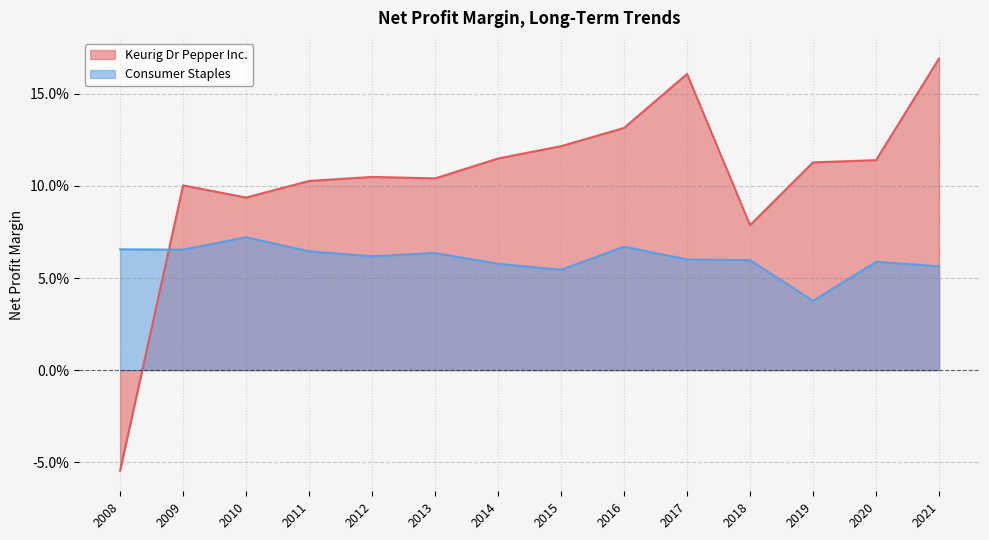

Which series ends up on top after the final intersection of Consumer Staples and Keurig Dr Pepper Inc.?

Keurig Dr Pepper Inc.